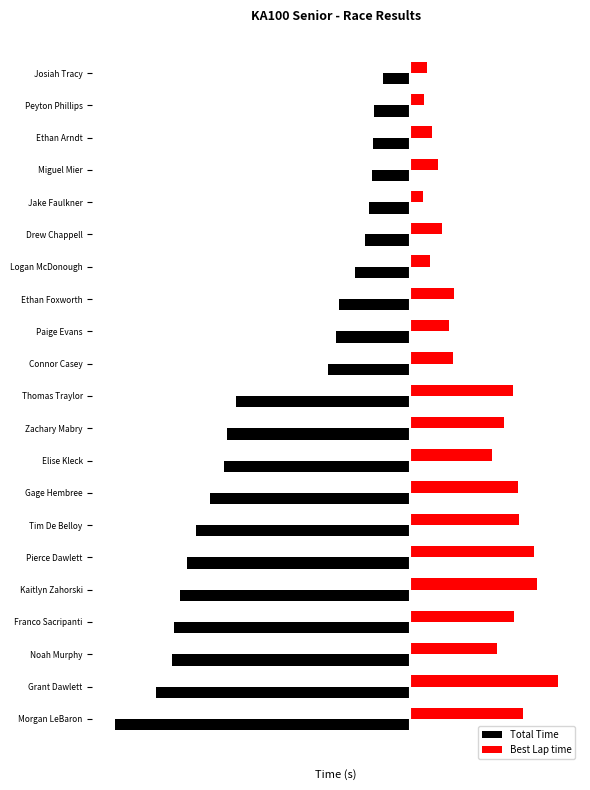

What is the value of the Best Lap time bar at the 14th from the left?

80.1